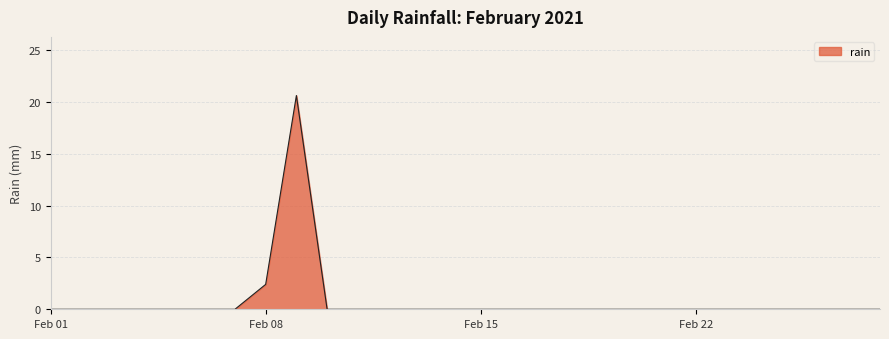

Does the chart have visible grid lines?

Yes